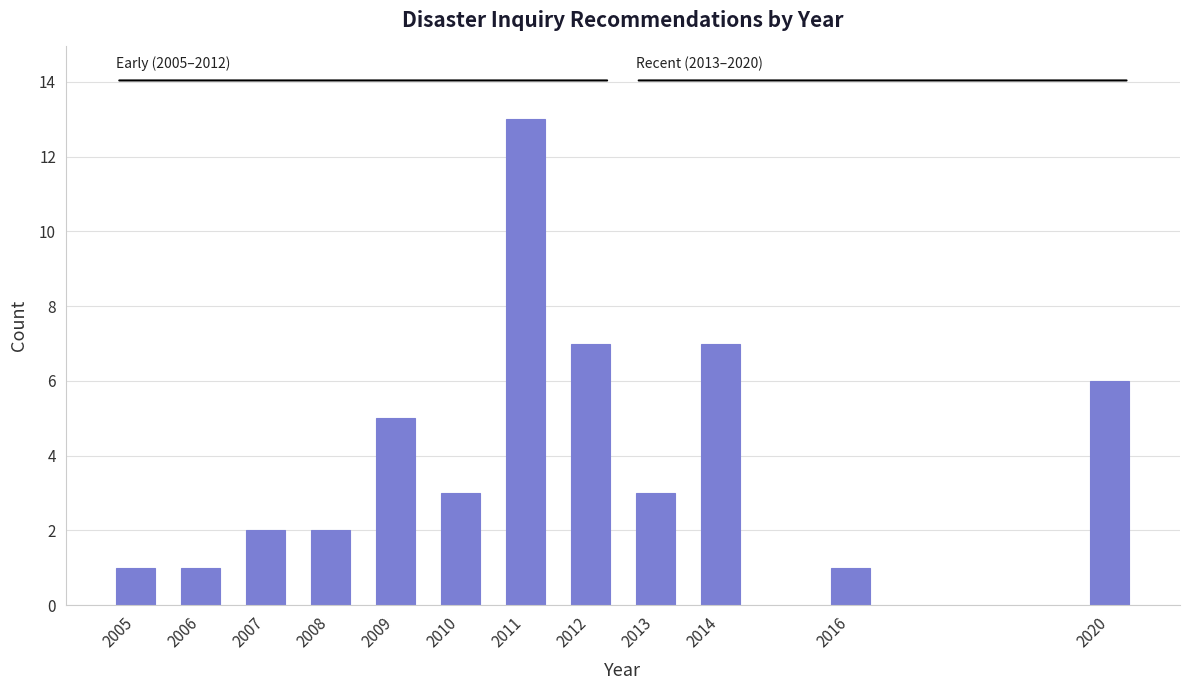

Reading left to right, extract all data points from this chart.

2005=1	2006=1	2007=2	2008=2	2009=5	2010=3	2011=13	2012=7	2013=3	2014=7	2016=1	2020=6